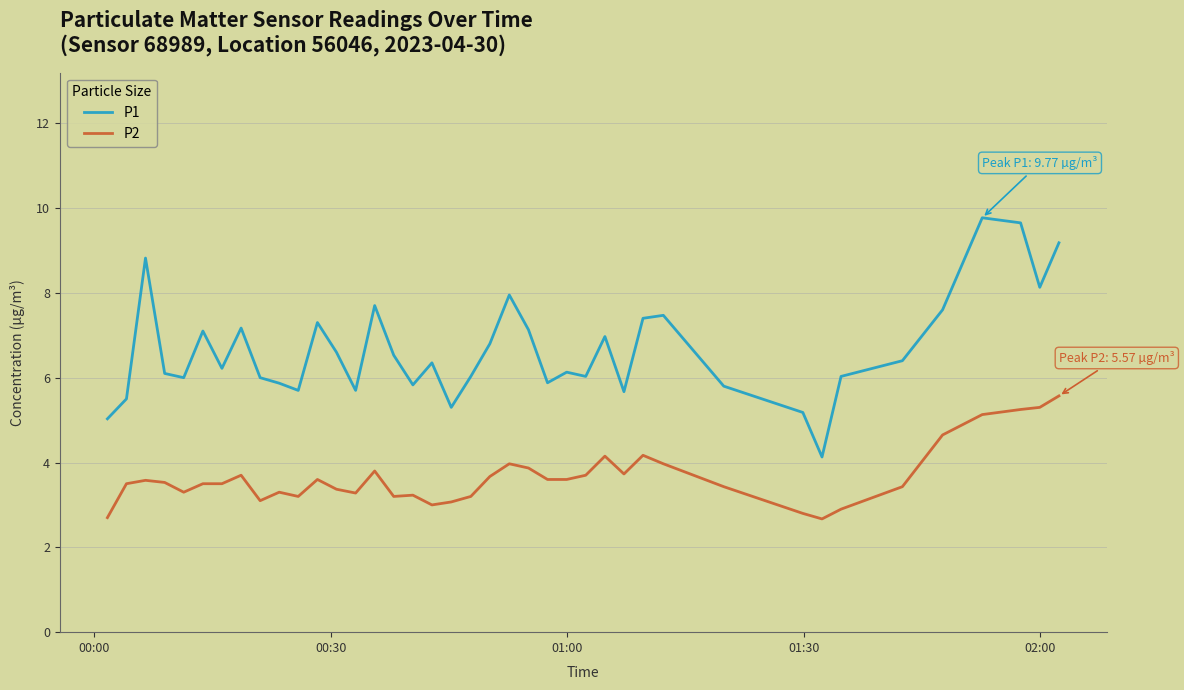

At how many categories does at least one series exceed 2?

40